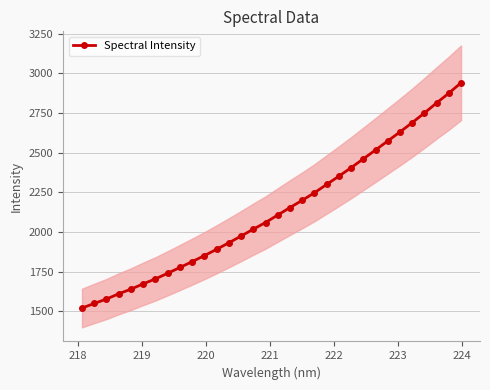

What is the maximum value for Spectral Intensity?

2940.6